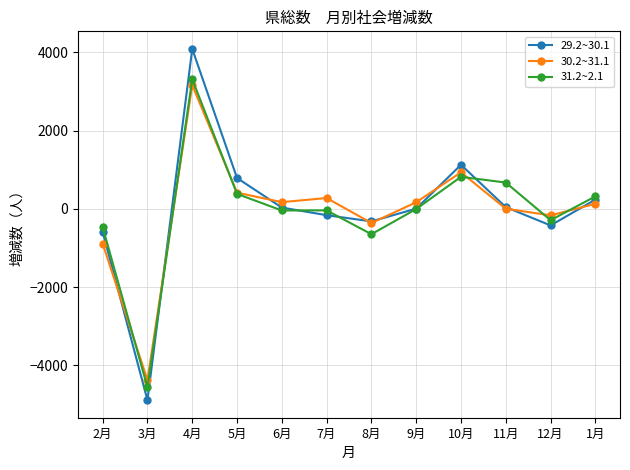

True or false: 30.2~31.1 has more than 2 interior local peaks.

True